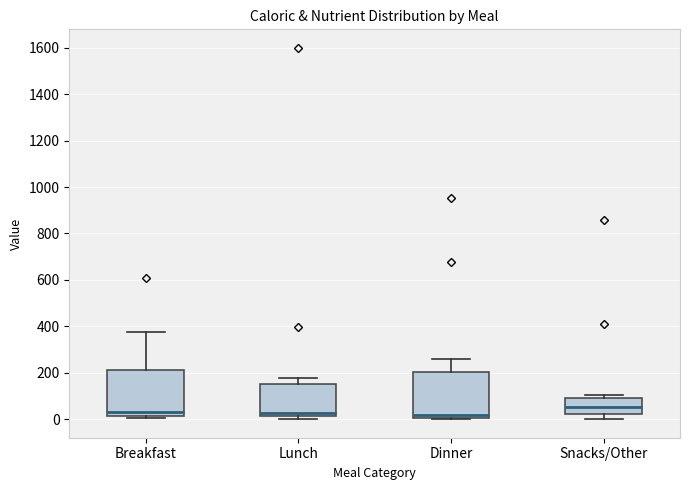

Reading left to right, read every box against the y-axis: the position of its median line, the range the box covers, and the ends of its whiskers. The values are not printed on the chart, so give them approximately, as read against the axis.

Breakfast: median 40, box 20 to 220, whiskers 0 to 380
Lunch: median 20 (just above the box's lower edge), box 20 to 160, whiskers 0 to 180
Dinner: median 20, box 0 to 200, whiskers 0 to 260
Snacks/Other: median 60, box 20 to 100, whiskers 0 to 100 (just above the box's upper edge)